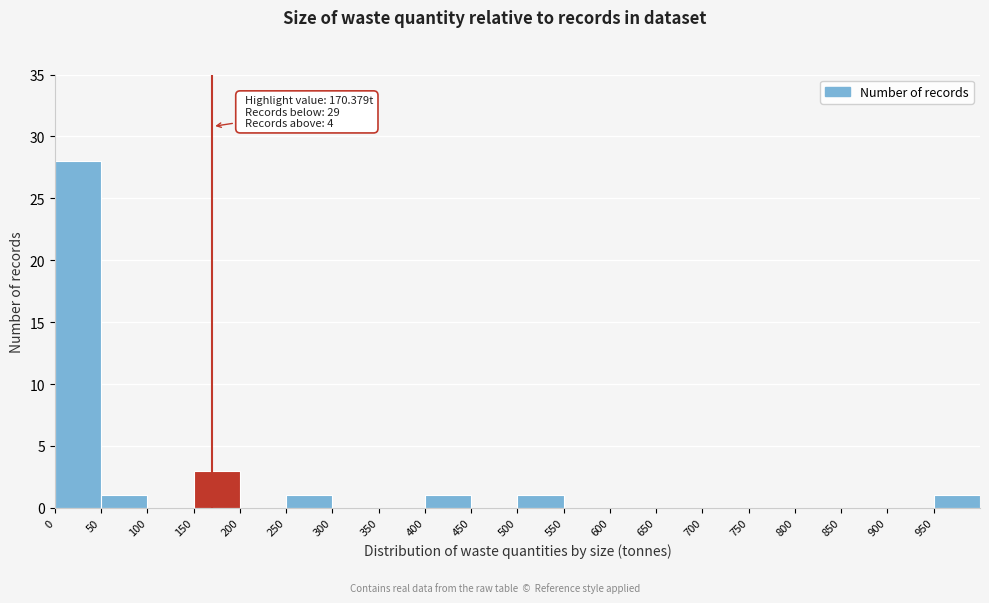

Which range on the x-axis has the tallest bar?

0 to 50